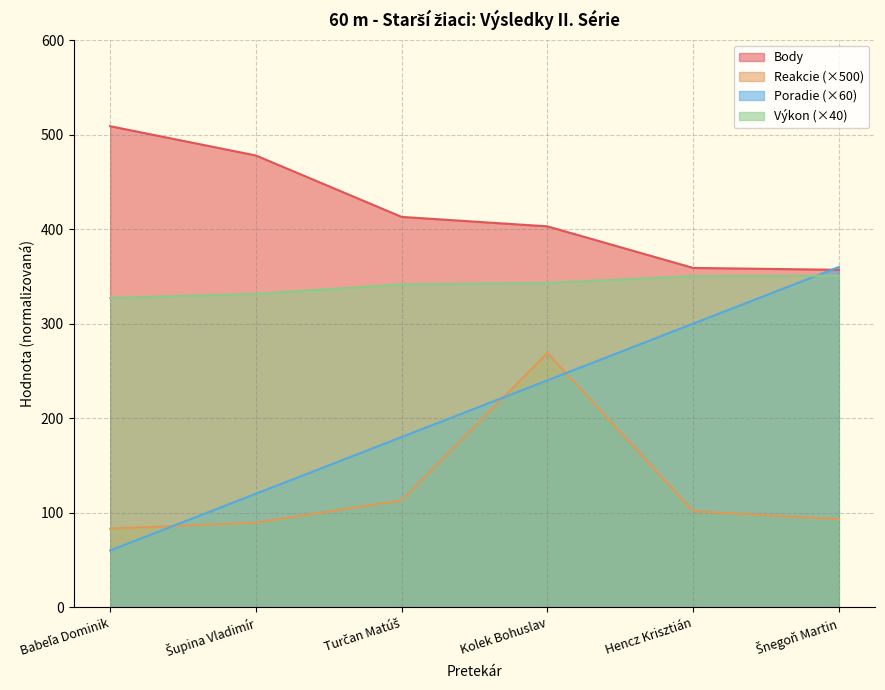

Which category has the highest value across all series?

Babeľa Dominik